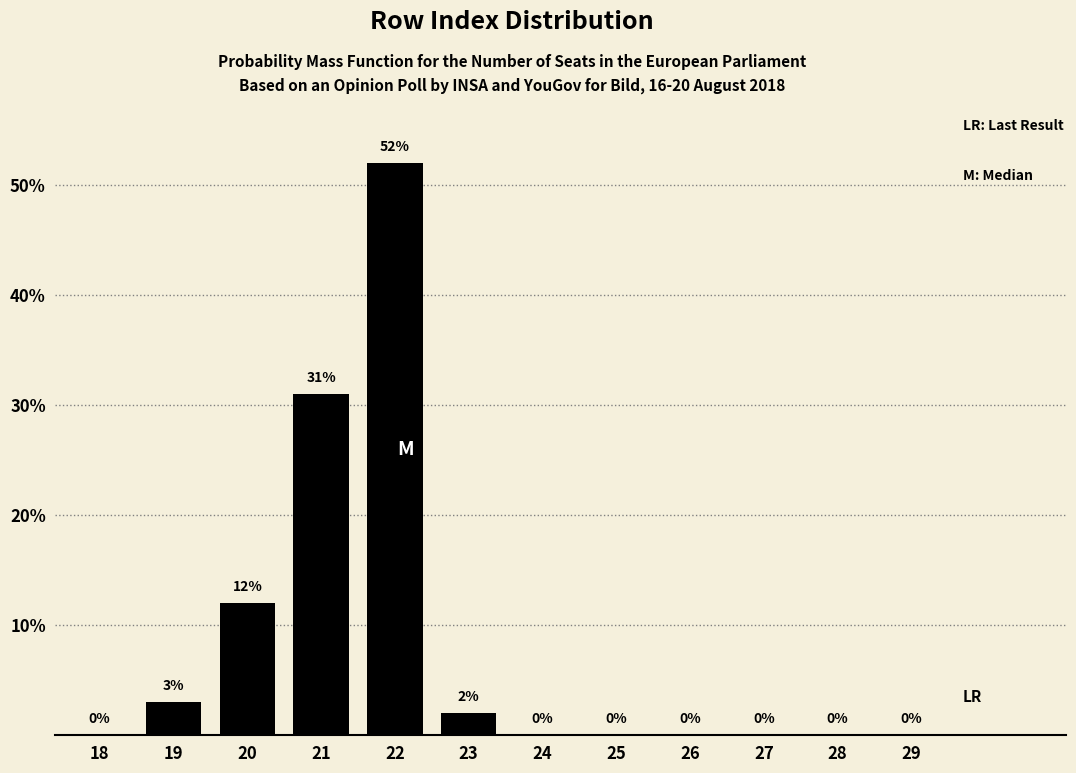

Reading left to right, list all the values displayed in this chart.

18=0	19=3	20=12	21=31	22=52	23=2	24=0	25=0	26=0	27=0	28=0	29=0